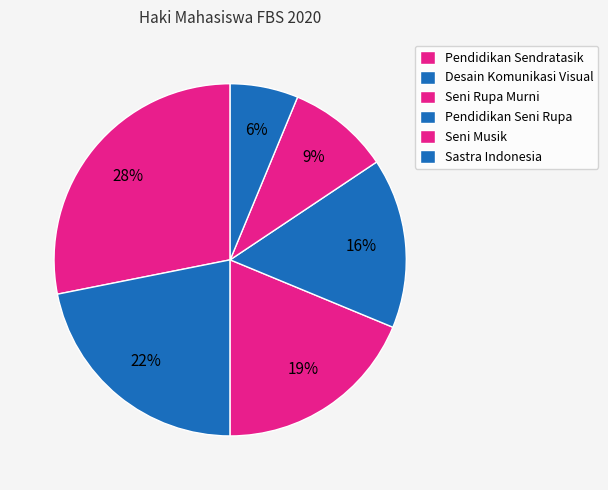

To the nearest percent, what is the difference between the largest and smallest slice percentages?

22%